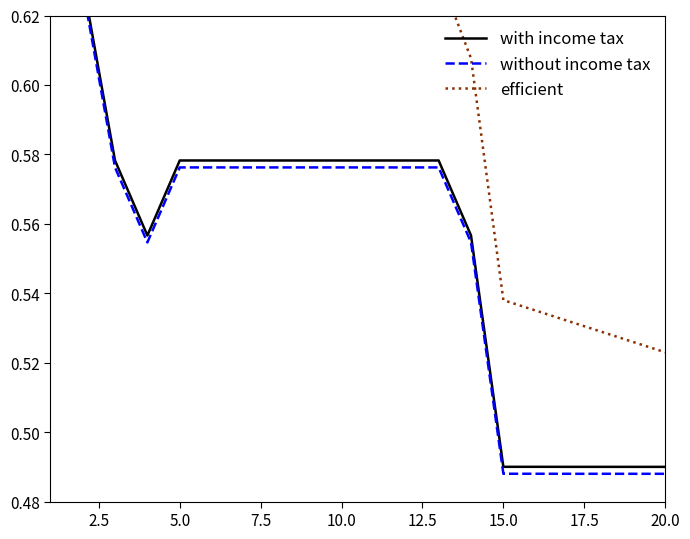

What is the difference between the maximum and minimum values in the without income tax series?

0.1